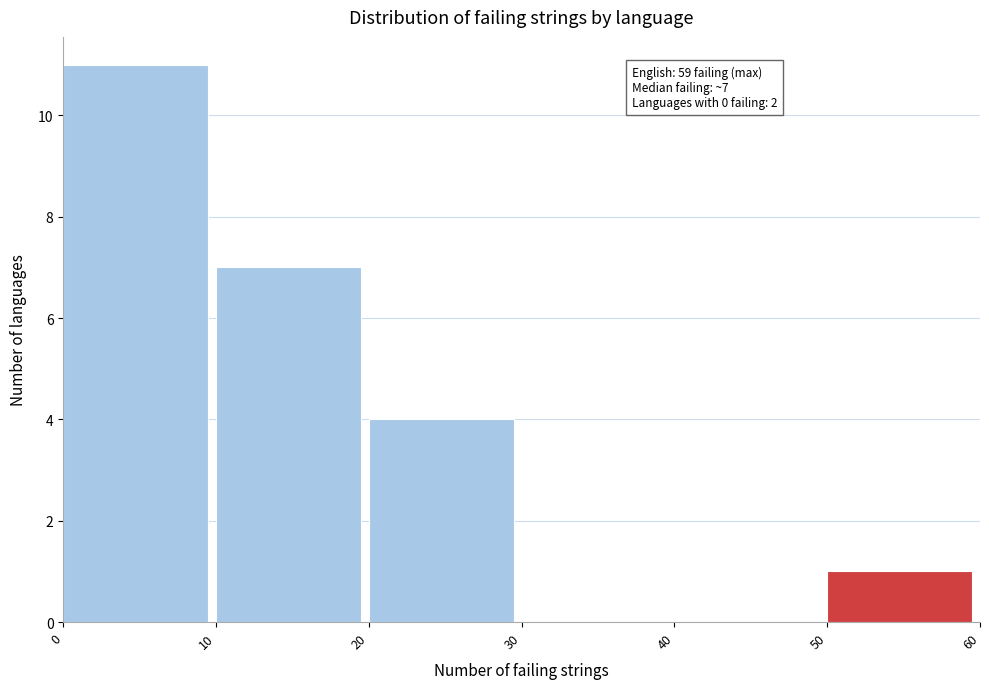

Over which range of the x-axis is the bar tallest?

0 to 10